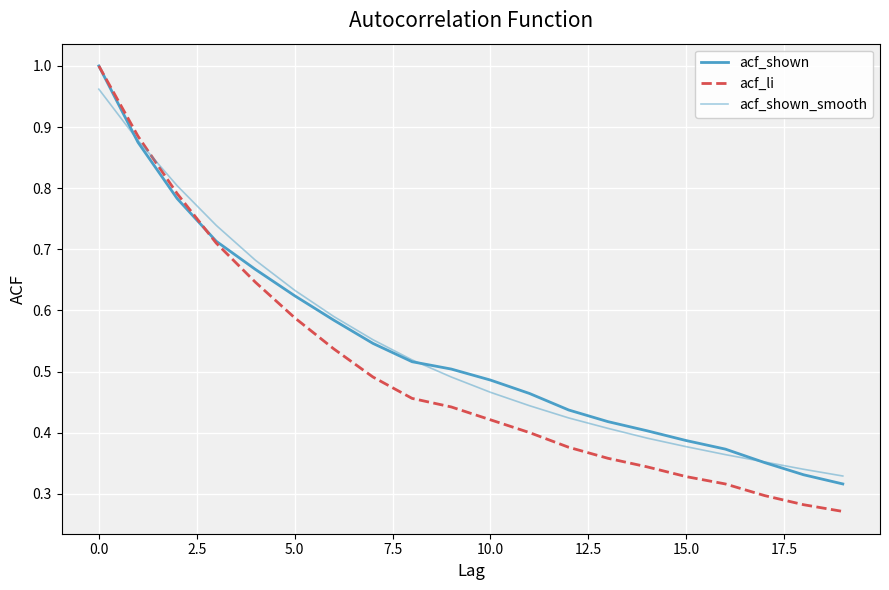

How many lines are shown in the chart?

3